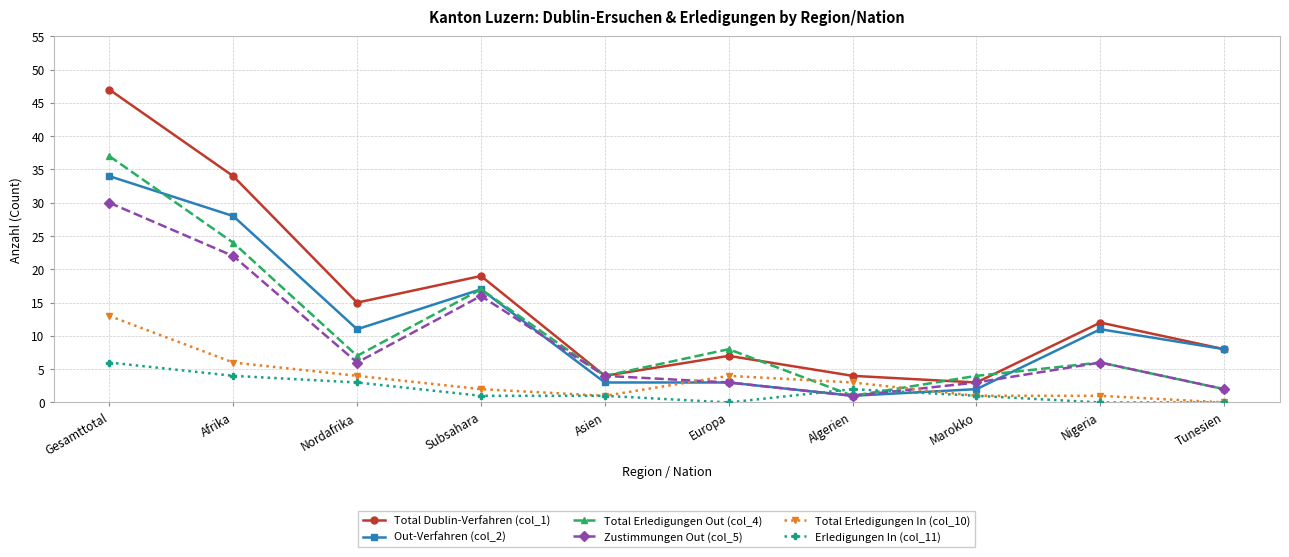

The Total Dublin-Verfahren (col_1) series shows 11 at Europa. True or false?

False